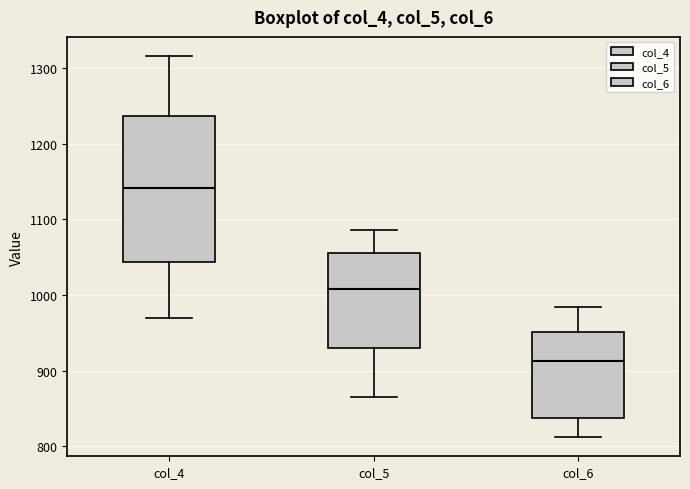

Which box's median line is the highest?

col_4